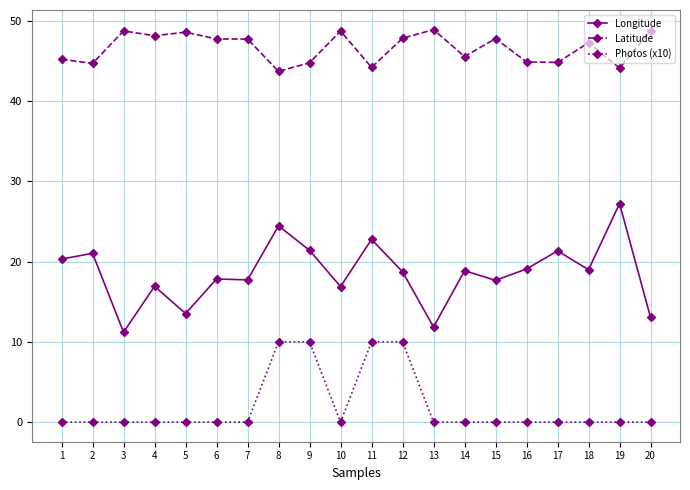

Which series has the largest total across all categories?

Latitude